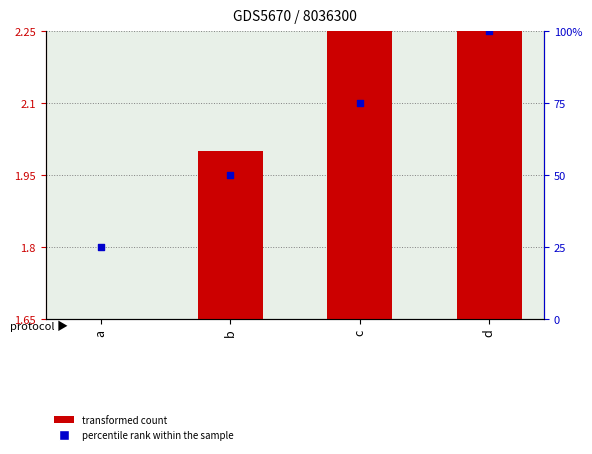

What are all the series names shown in the legend?

transformed count, percentile rank within the sample